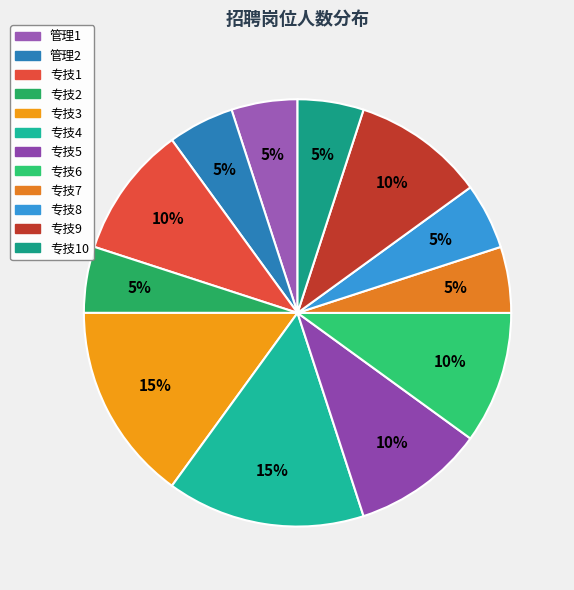

What is the smallest slice in the pie chart?

管理1